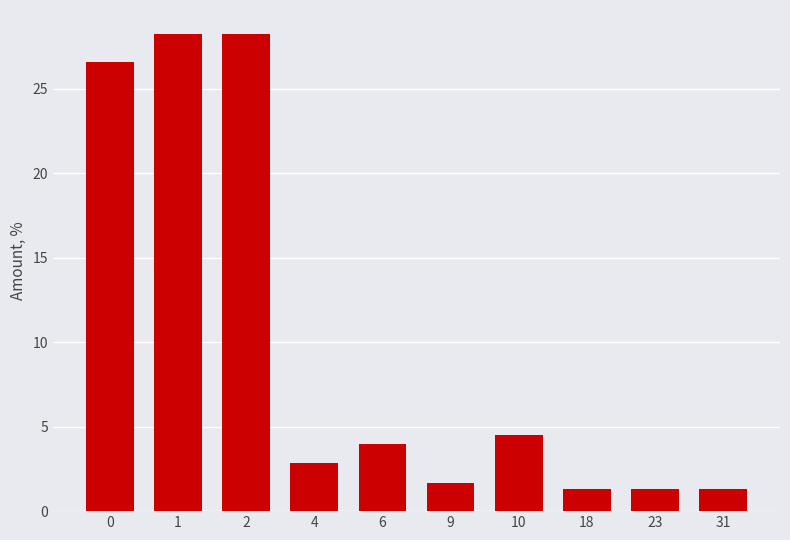

Reading right to left, extract all data points from this chart.

1.3	1.3	1.3	4.5	1.7	4.0	2.8	28.2	28.2	26.6